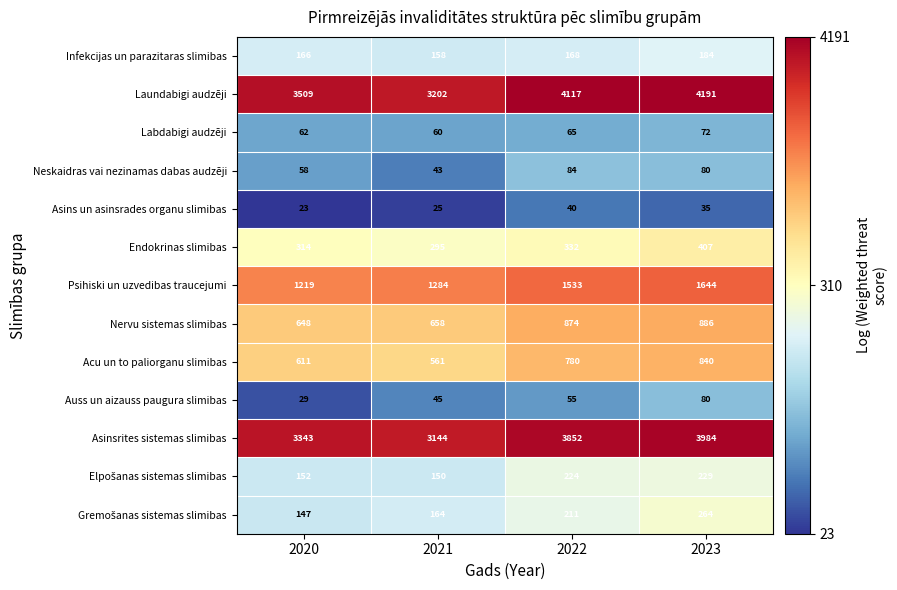

Which category has the lowest value across all series?

2020